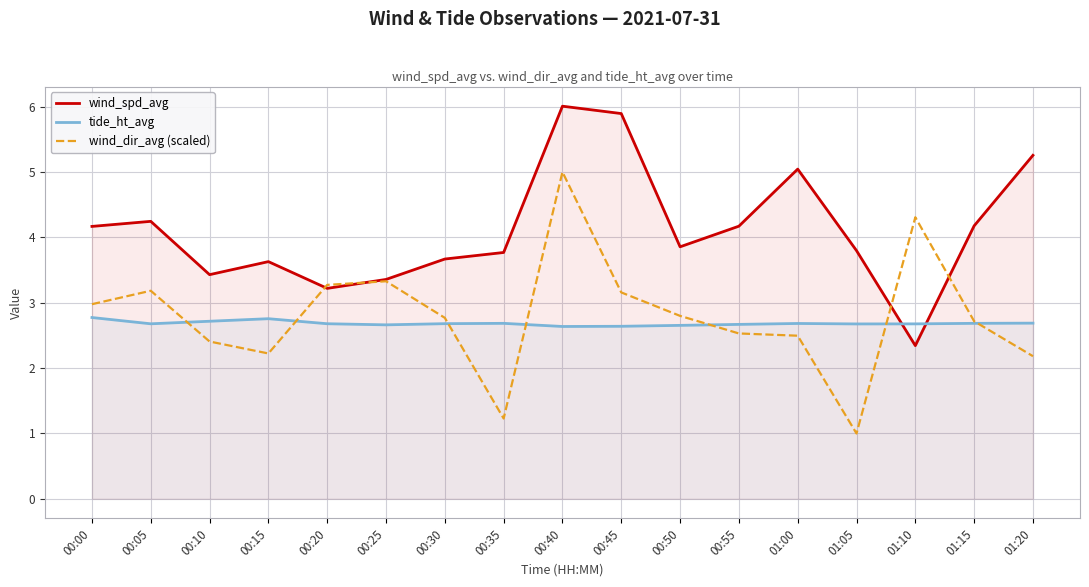

Which category has the highest value in the wind_dir_avg (scaled) series?

00:40